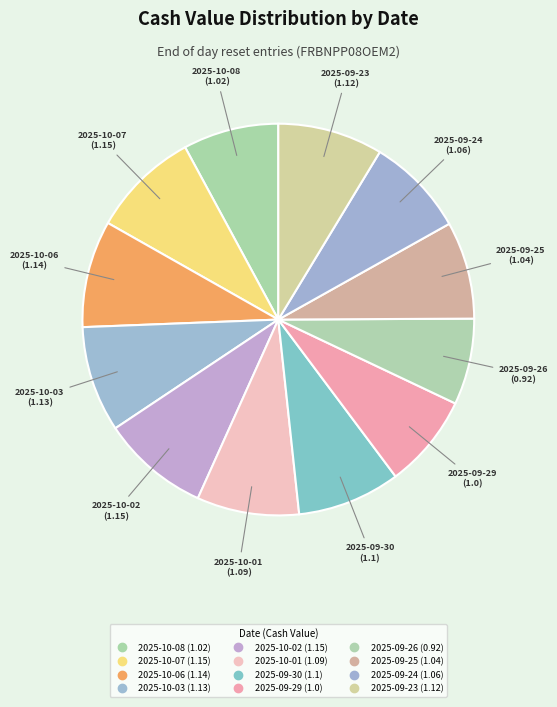

To the nearest percent, what is the average slice percentage?

8%